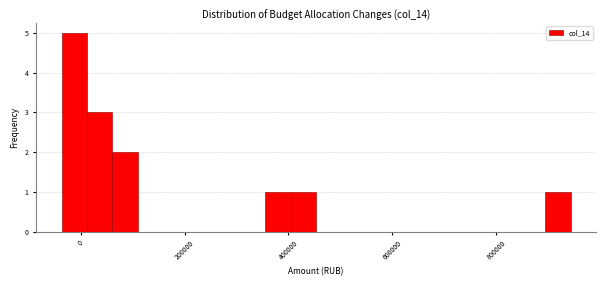

Around what value on the x-axis is the tallest bar? Give the approximate position of its centre, as read against the axis.

-20000